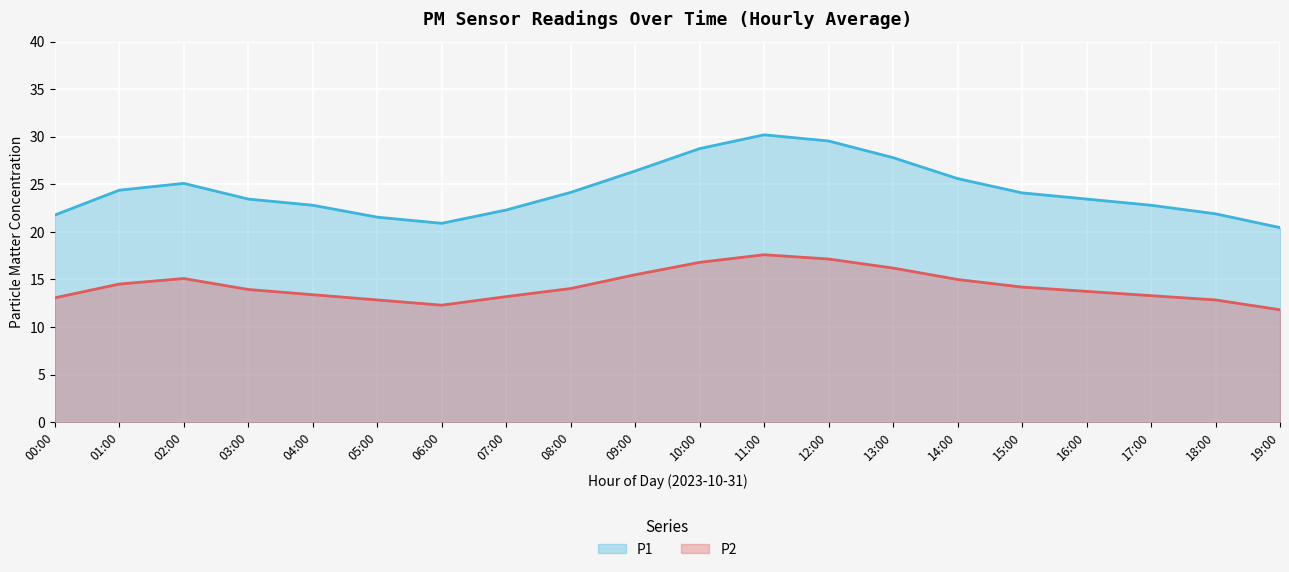

What is the label of the 14th point from the left?

13:00